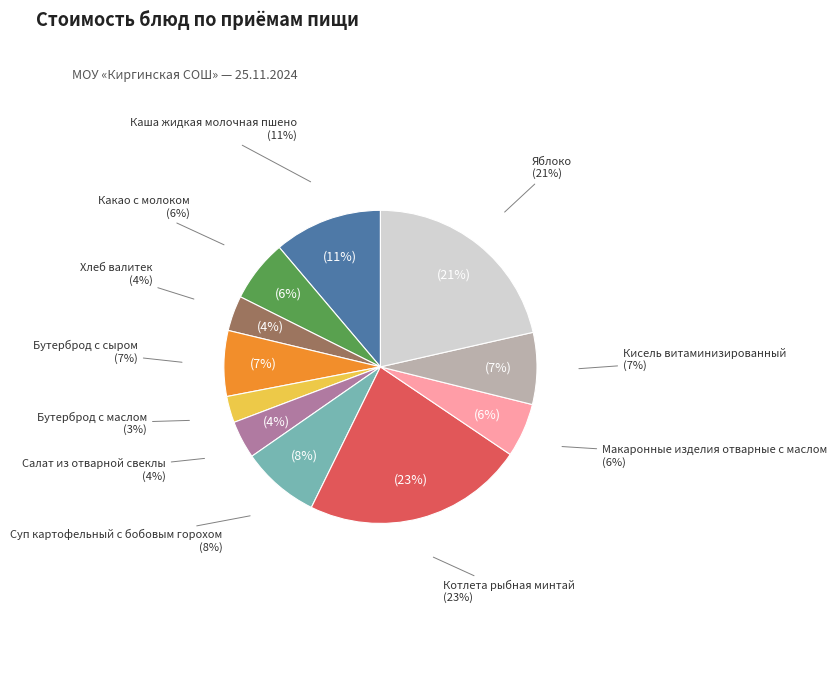

Is it true that Суп картофельный с бобовым горохом is 8% of the pie?

True